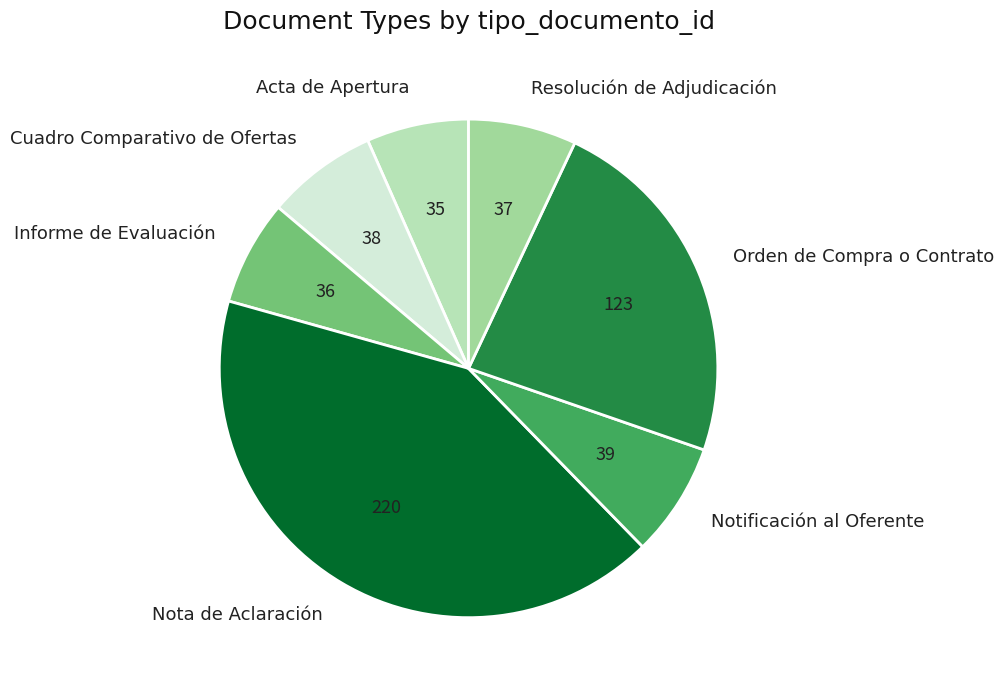

What is the largest slice in the pie chart?

Nota de Aclaración